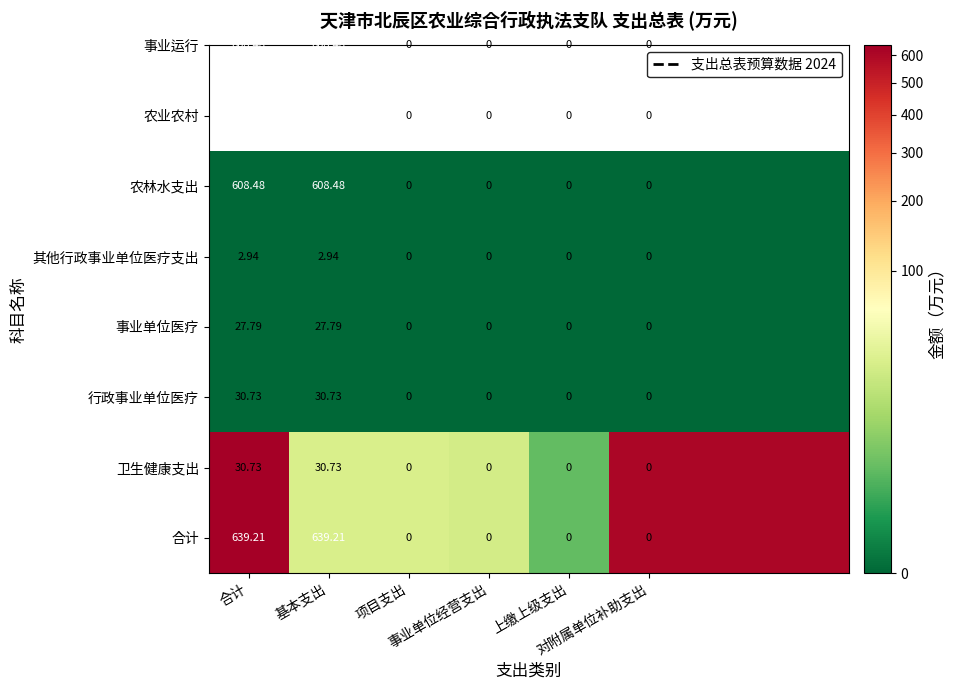

Where does the 合计 series first go above 608?

合计